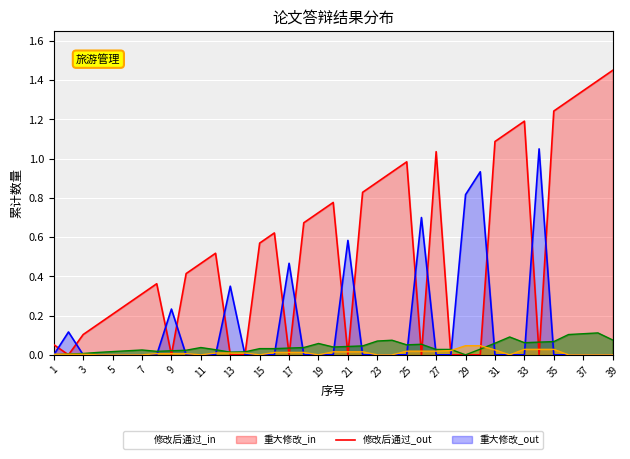

In 重大修改_in, how many points are higher than both neighbors (excluding endpoints)?

8